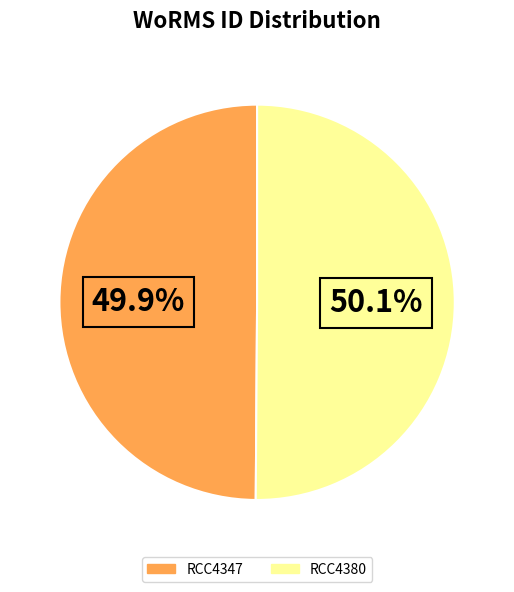

What percentage do RCC4347 and RCC4380 together represent?

100.0%